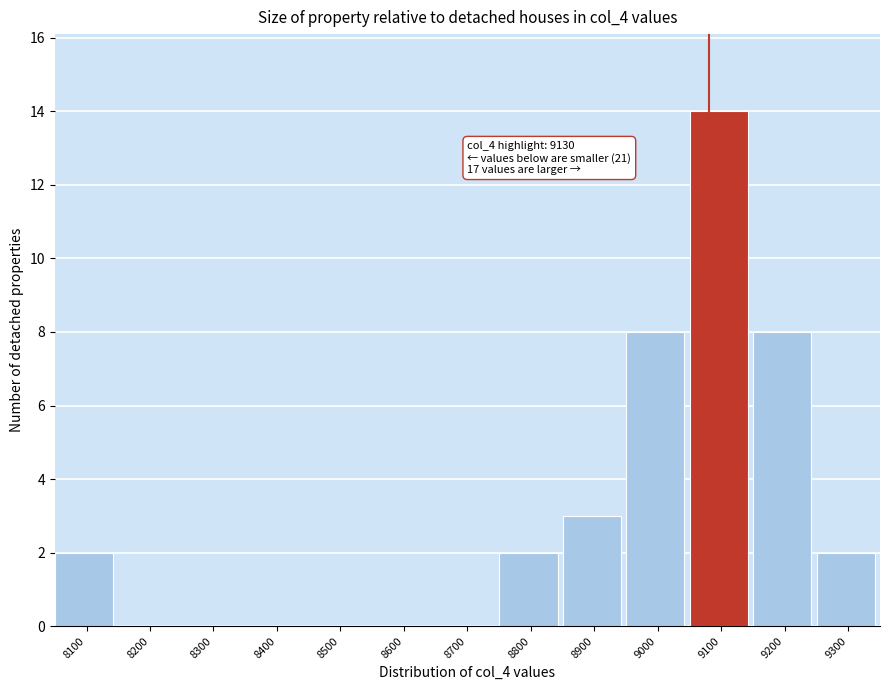

Reading left to right, list all the values displayed in this chart.

8100=2	8200=0	8300=0	8400=0	8500=0	8600=0	8700=0	8800=2	8900=3	9000=8	9100=14	9200=8	9300=2